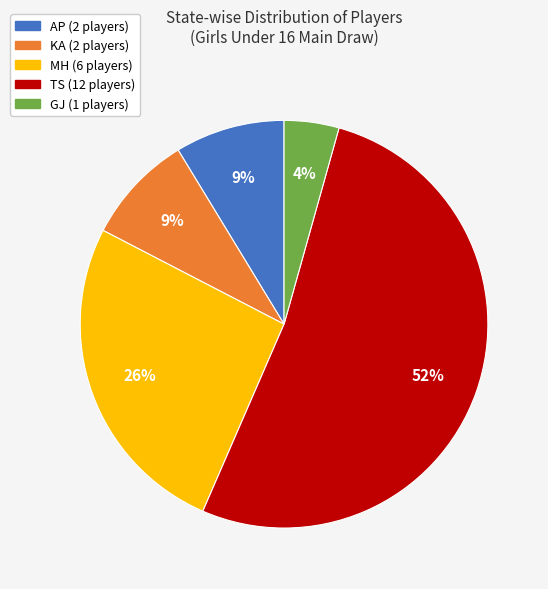

Is AP the majority of the pie?

No